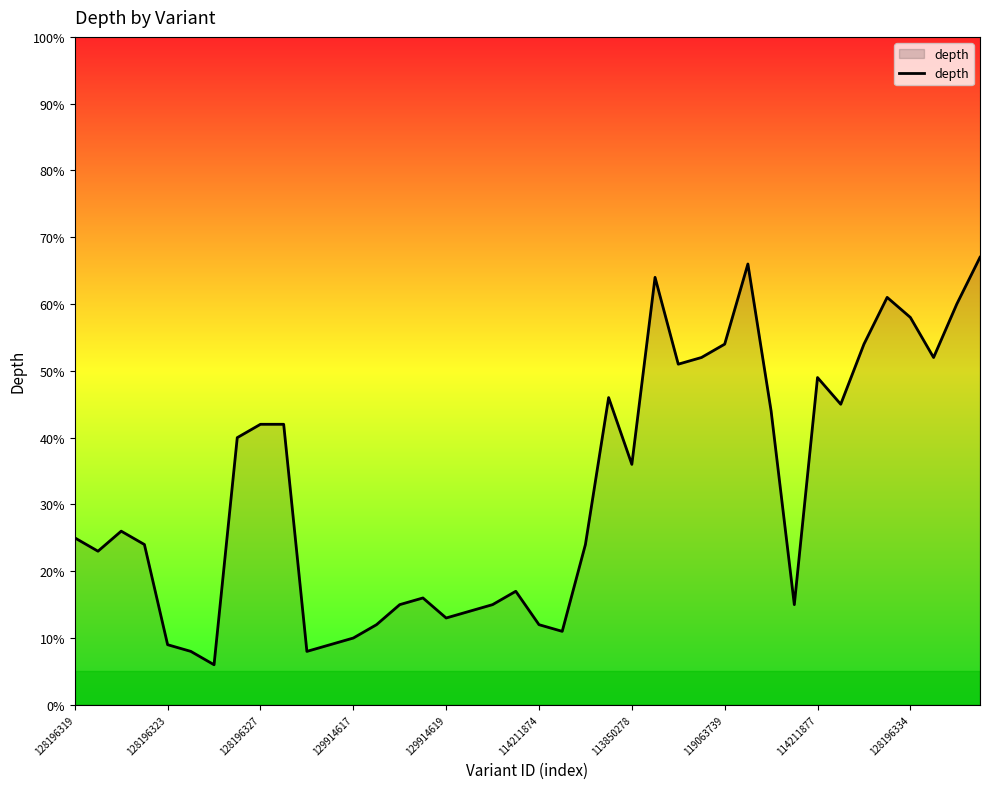

Does the chart display data point markers on the line(s)?

No